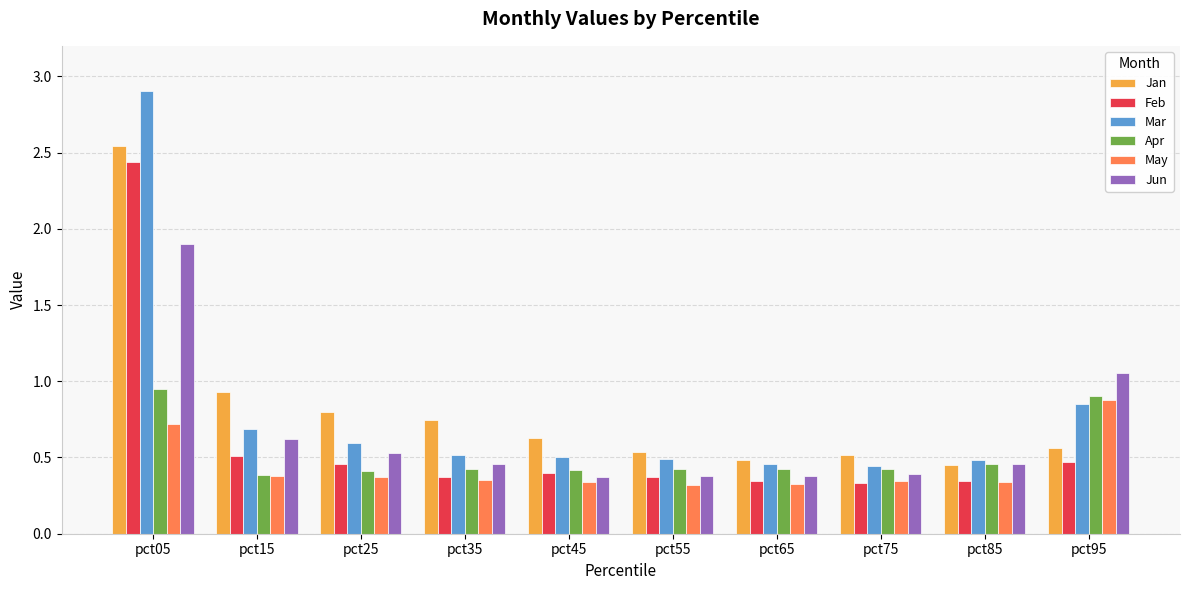

How many Feb values are between 0 and 1?

9